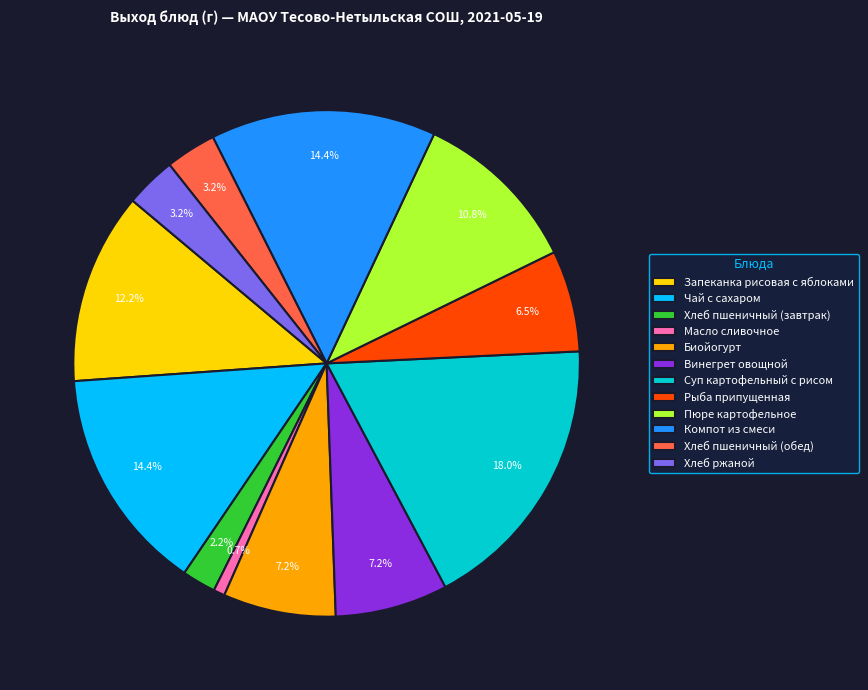

Is Биойогурт the majority of the pie?

No